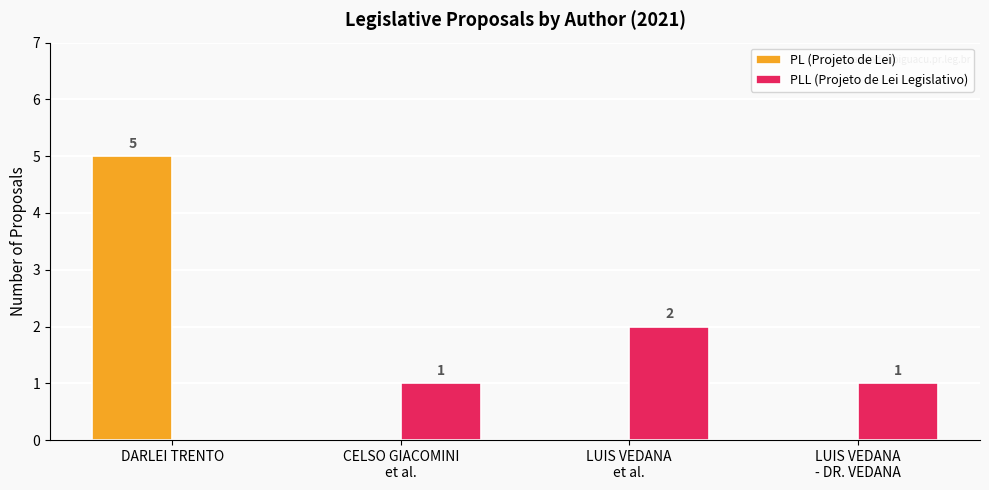

At which category is the sum across all series the highest?

DARLEI TRENTO